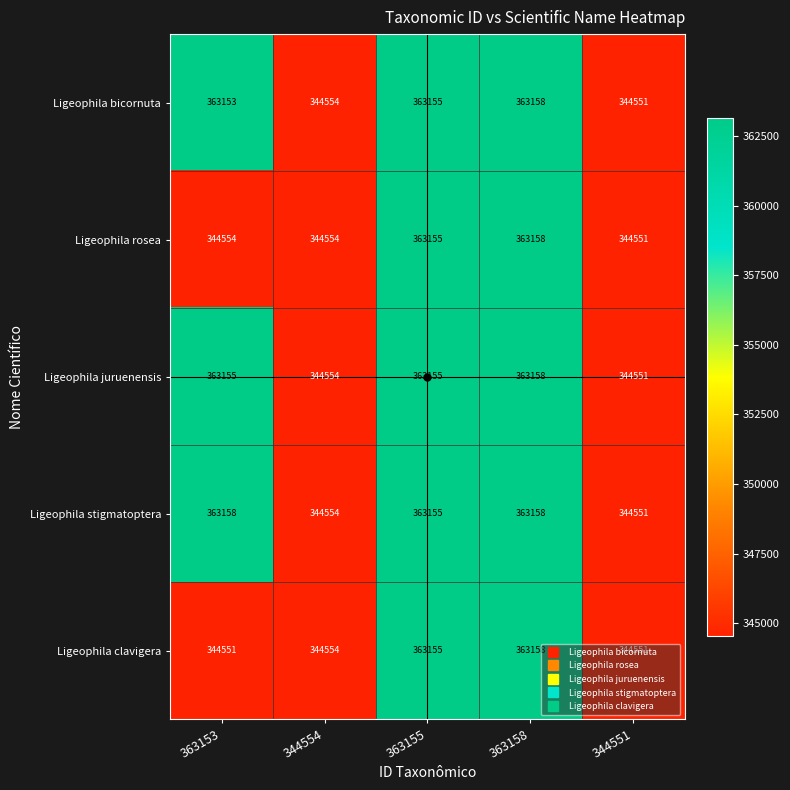

Is it true that Ligeophila rosea equals 344554 at 363153?

True